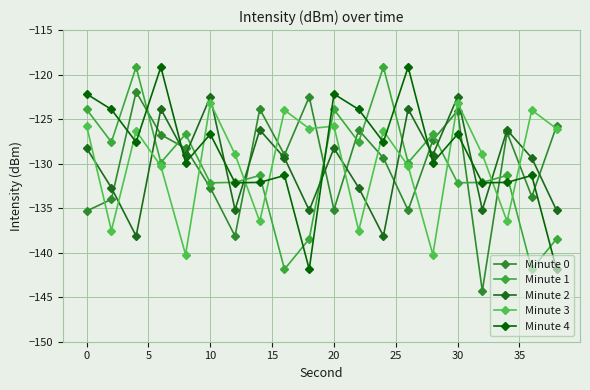

What is the sum of all Minute 0 values?

-2600.2